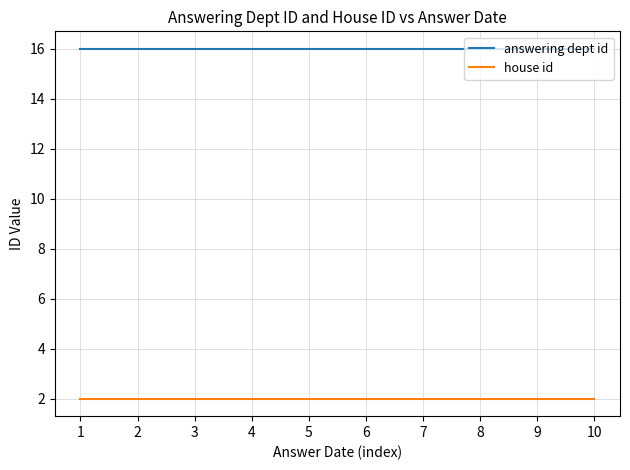

What is the lowest value of the house id series?

2